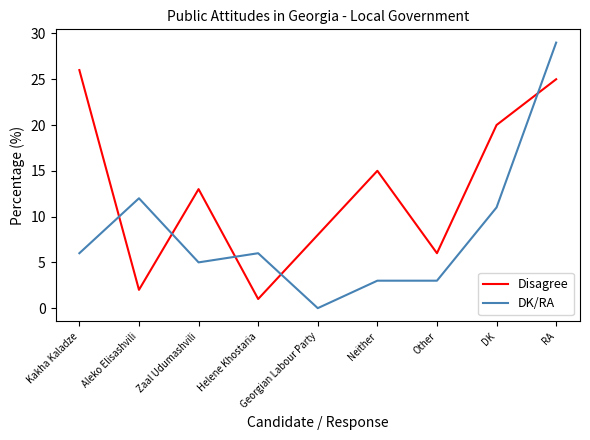

True or false: DK/RA and Disagree intersect in this chart.

True